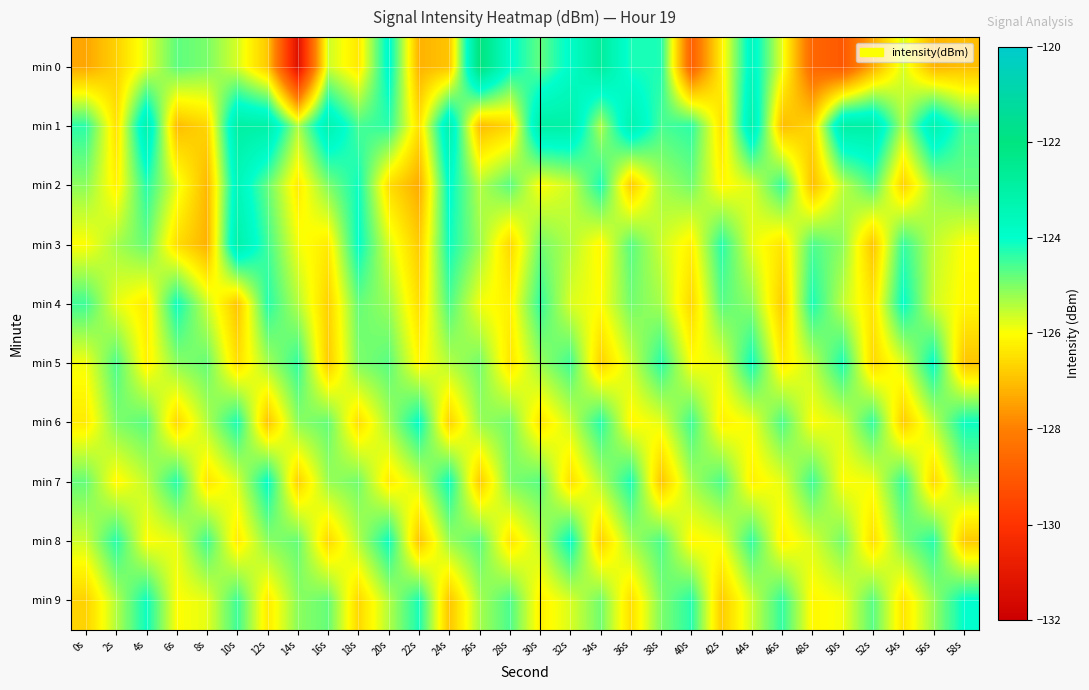

What is the maximum value shown in the chart?

-122.0